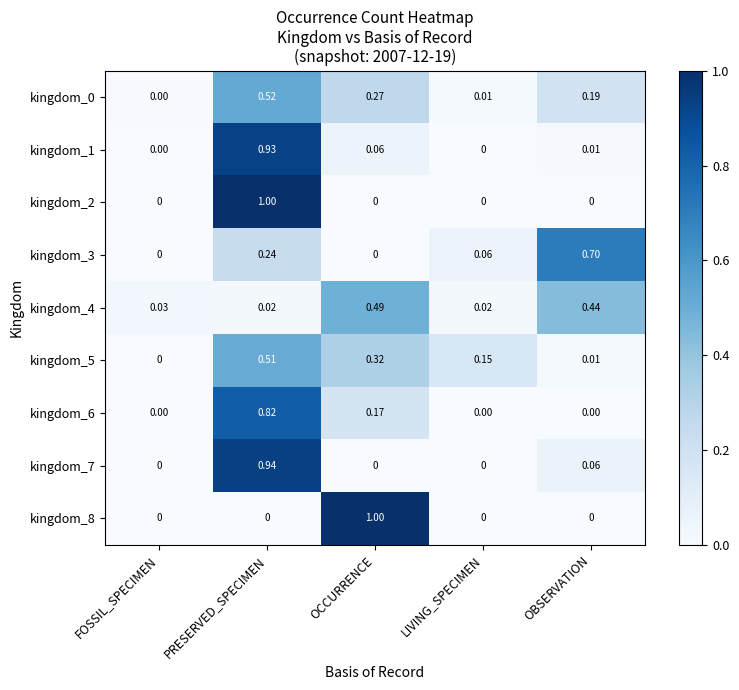

At which label does kingdom_6 reach its peak?

PRESERVED_SPECIMEN